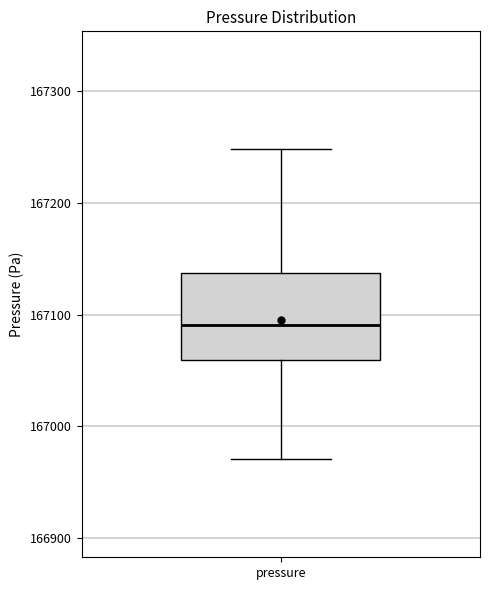

Read this box plot against the y-axis: the position of the median line, the range covered by the box, and the ends of both whiskers. The values are not printed on the chart, so give them approximately, as read against the axis.

median 167090, box 167060 to 167140, whiskers 166970 to 167250